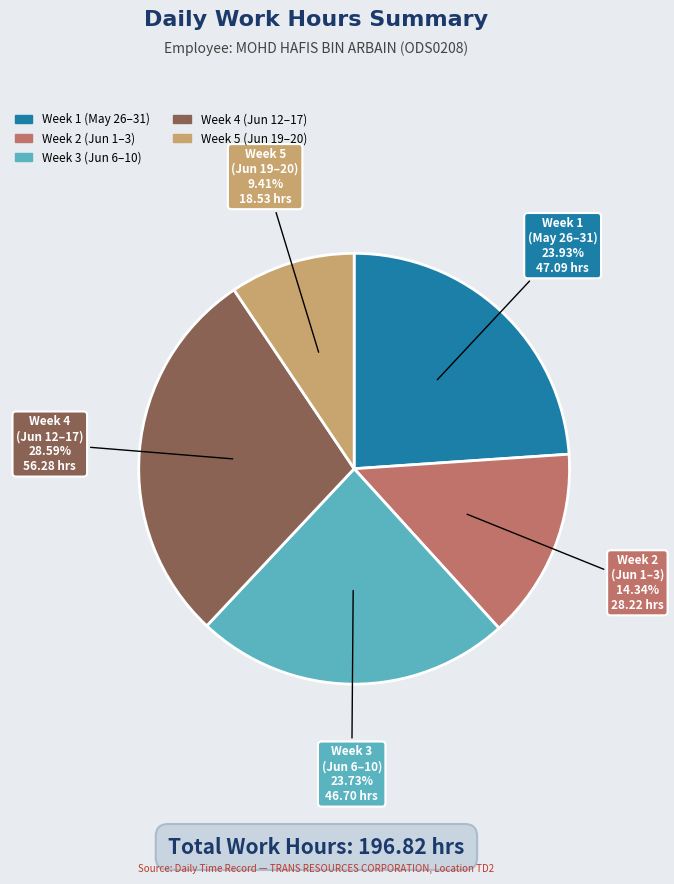

How many slices are in this pie chart?

5